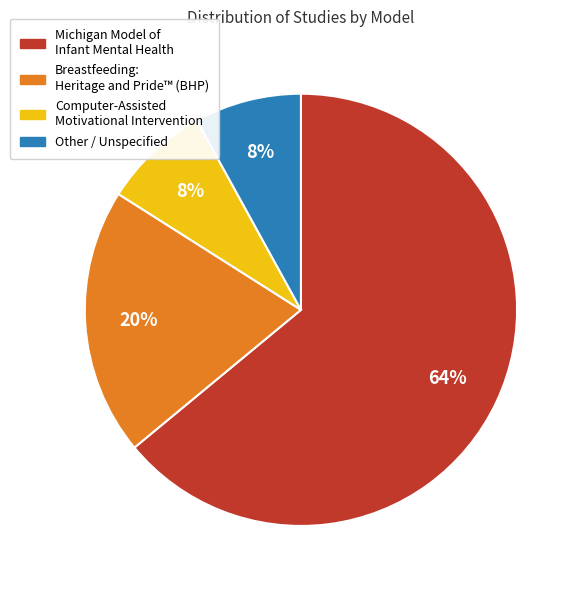

Does any single category account for the majority?

Yes